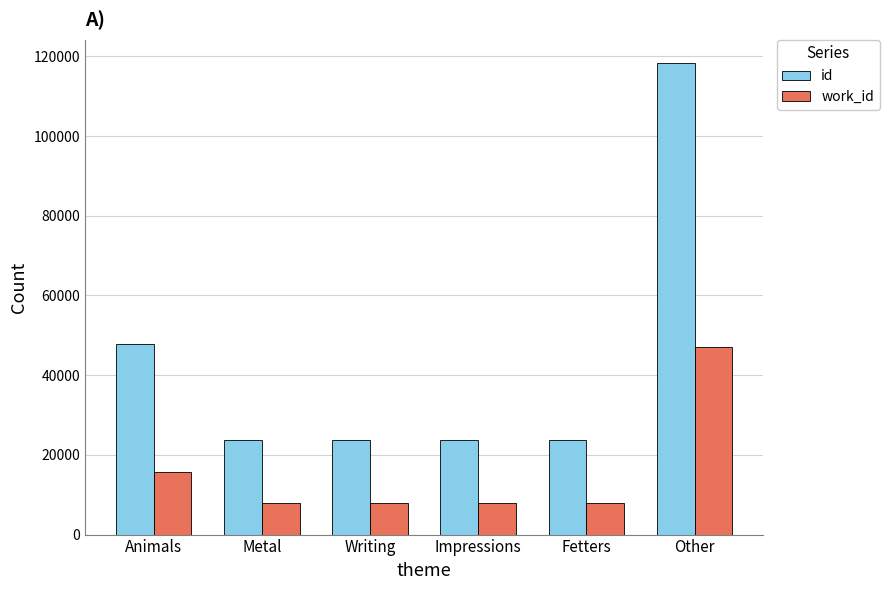

How many values in the work_id series exceed 7836?

2